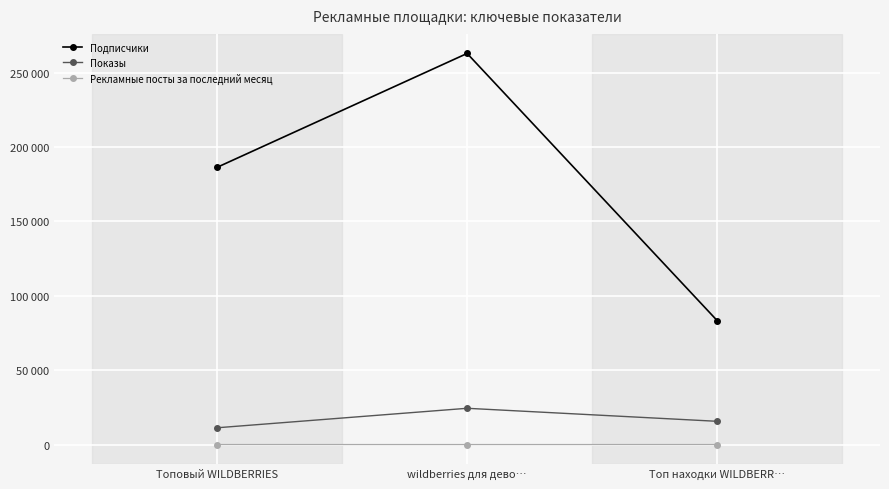

What are all the series names shown in the legend?

Подписчики, Показы, Рекламные посты за последний месяц